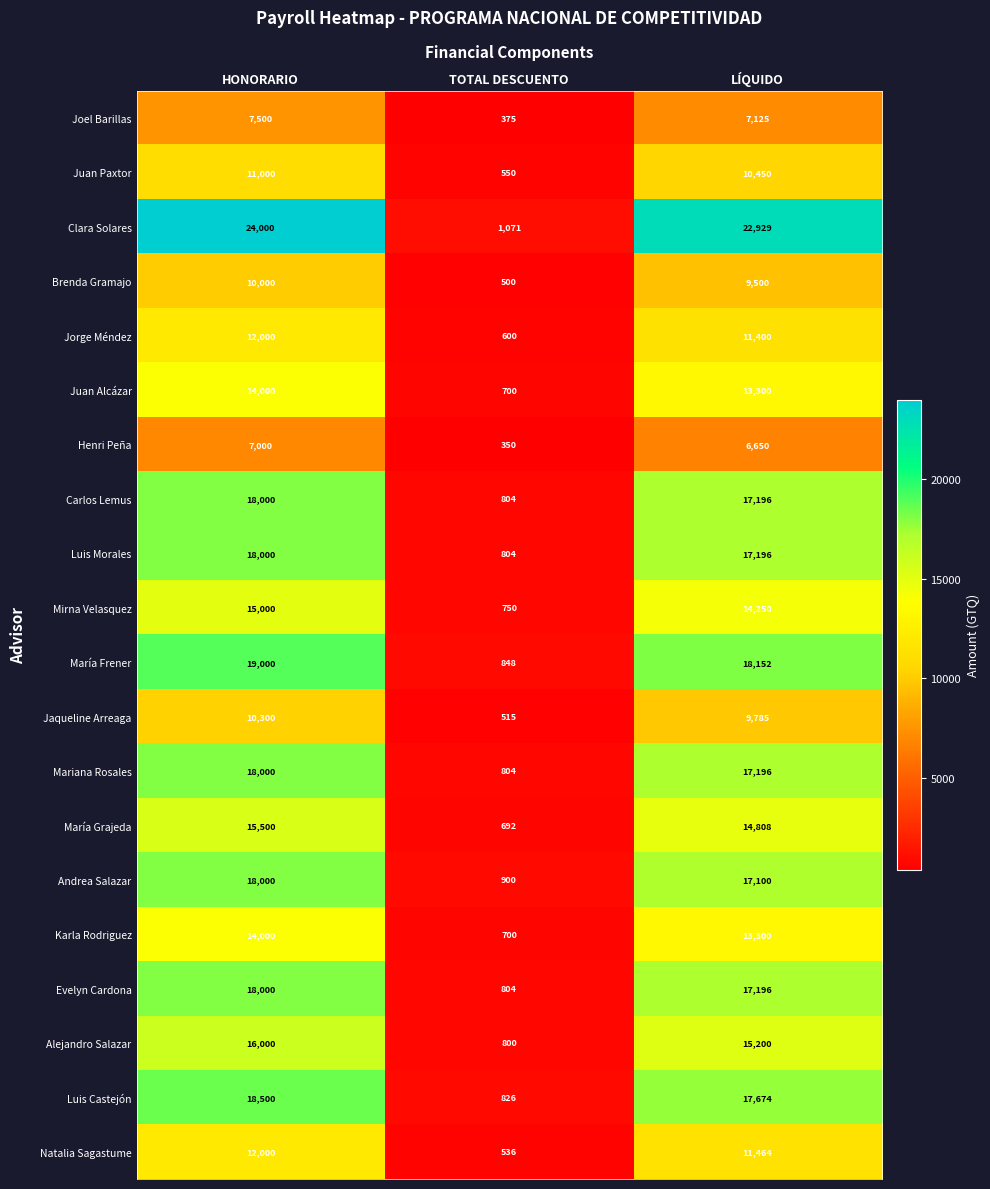

Which series has the largest range (max minus min)?

Clara Solares